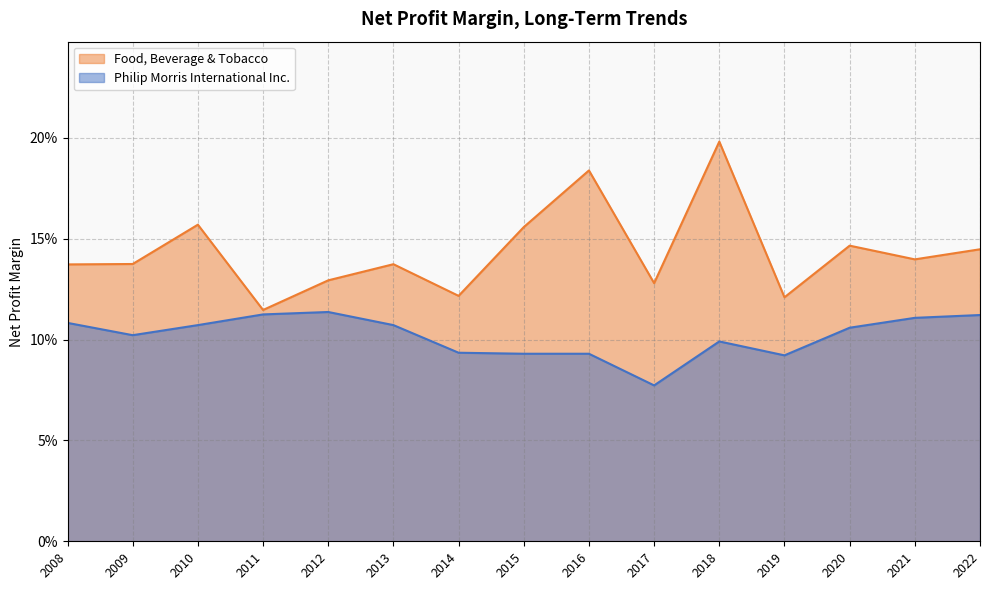

Reading left to right, what are all the values shown in this chart?

Philip Morris International Inc.: 2022=0.1	2021=0.1	2020=0.1	2019=0.1	2018=0.1	2017=0.1	2016=0.1	2015=0.1	2014=0.1	2013=0.1	2012=0.1	2011=0.1	2010=0.1	2009=0.1	2008=0.1
Food, Beverage & Tobacco: 2022=0.1	2021=0.1	2020=0.1	2019=0.1	2018=0.2	2017=0.1	2016=0.2	2015=0.2	2014=0.1	2013=0.1	2012=0.1	2011=0.1	2010=0.2	2009=0.1	2008=0.1